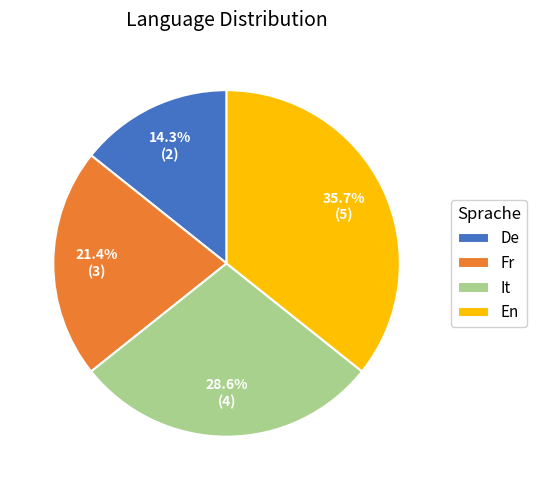

Is it true that Fr is 12% of the pie?

False